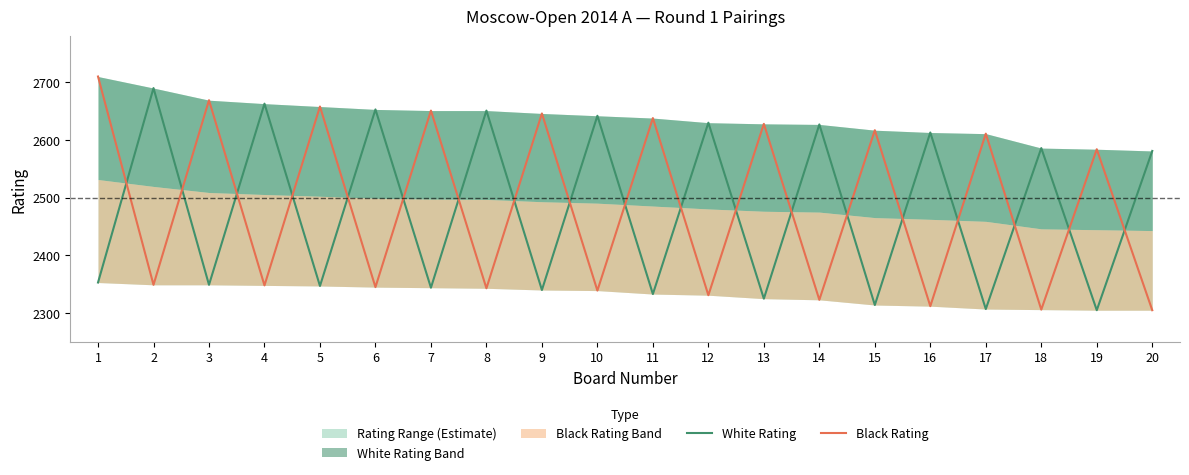

Between which two adjacent categories do Black Rating and White Rating first intersect?

1 and 2